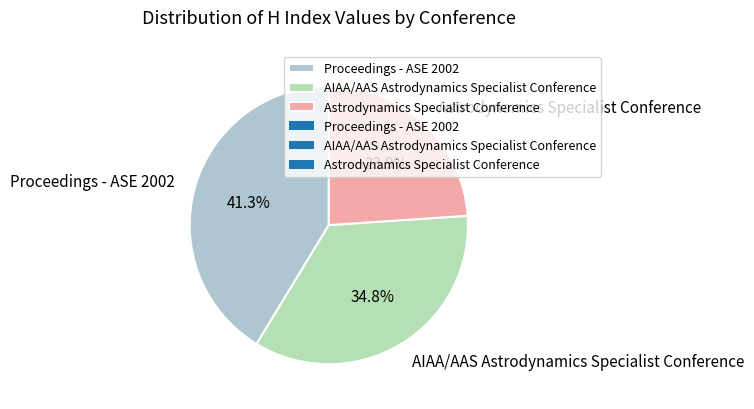

To the nearest percent, what is the average slice percentage?

33%